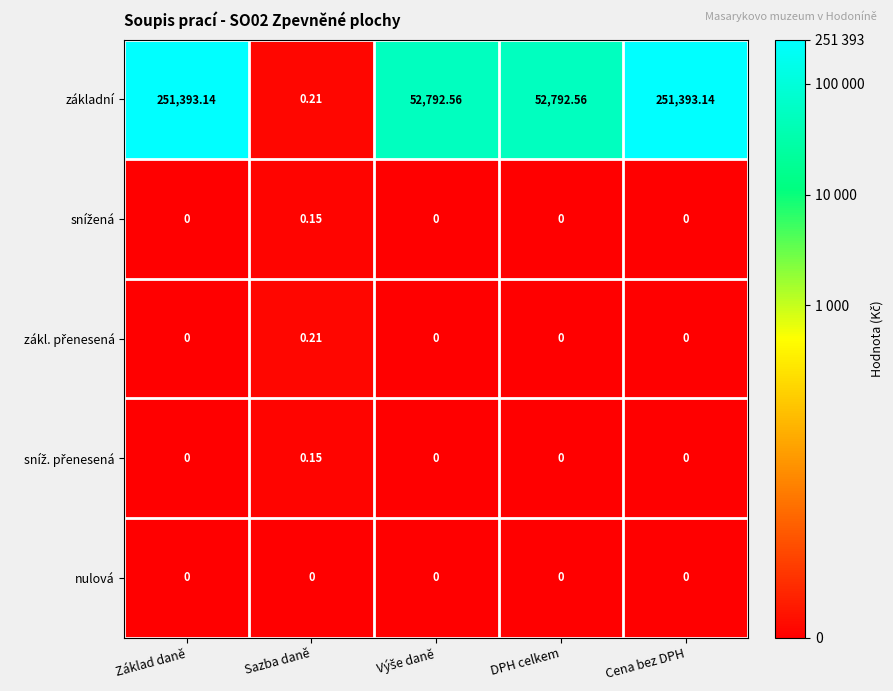

Between Sazba daně and DPH celkem, which series saw the biggest shift?

základní